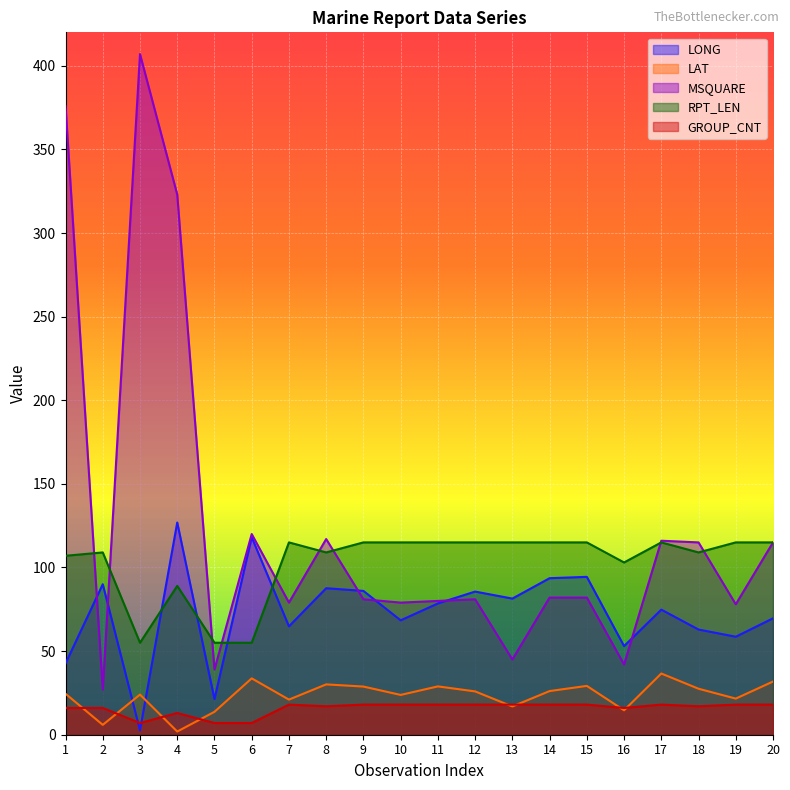

At which label does LAT first exceed 25?

6